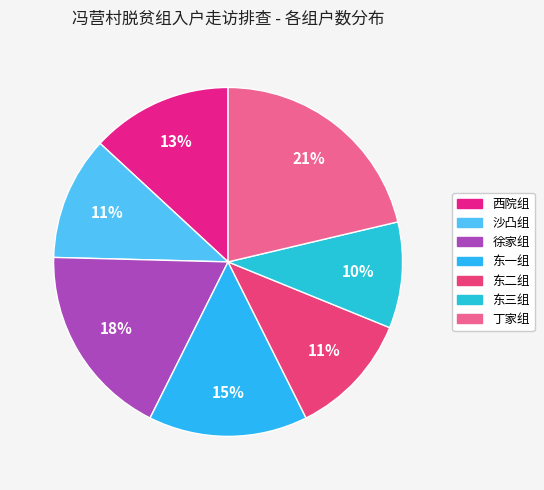

Rank the categories by value from lowest to highest.

东三组, 沙凸组, 东二组, 西院组, 东一组, 徐家组, 丁家组